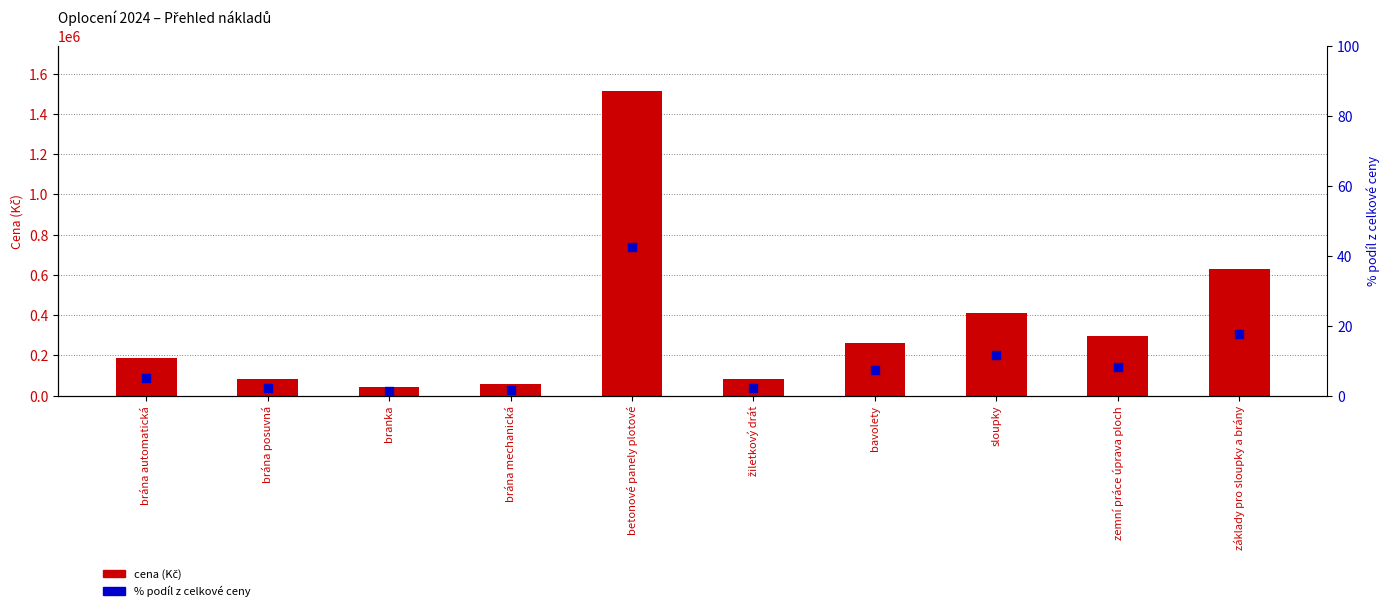

Which series reaches the maximum Y coordinate?

cena (Kč)